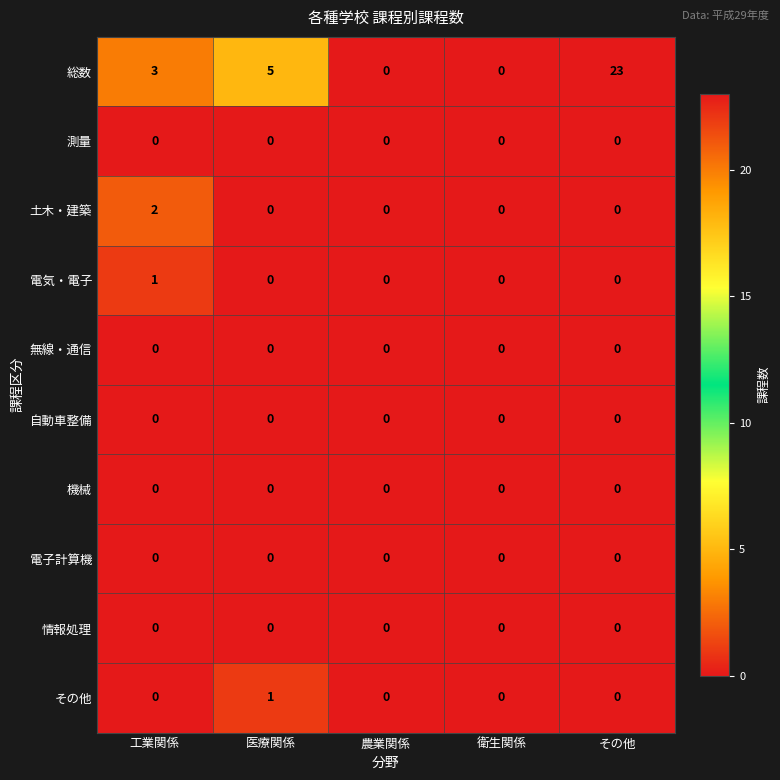

Which category has the highest value in the 総数 series?

その他